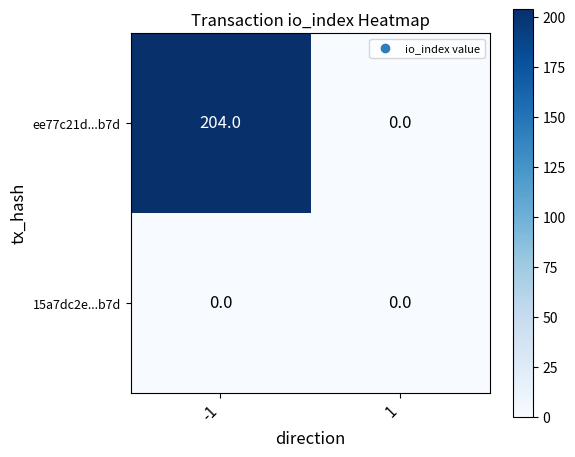

Between -1 and 1, which series saw the biggest shift?

ee77c21d...b7d